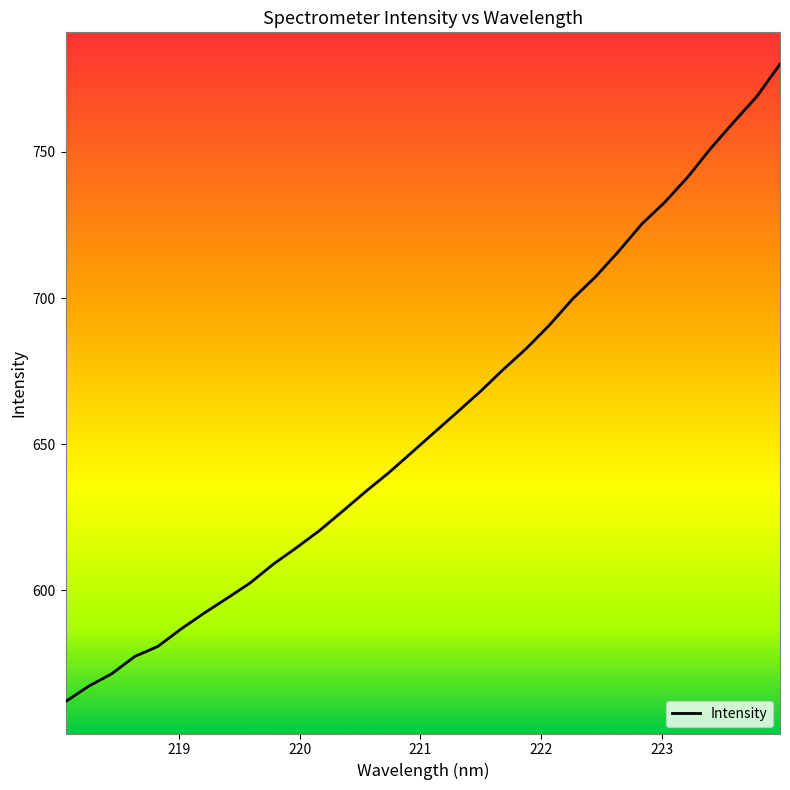

What is the greatest value displayed?

780.0